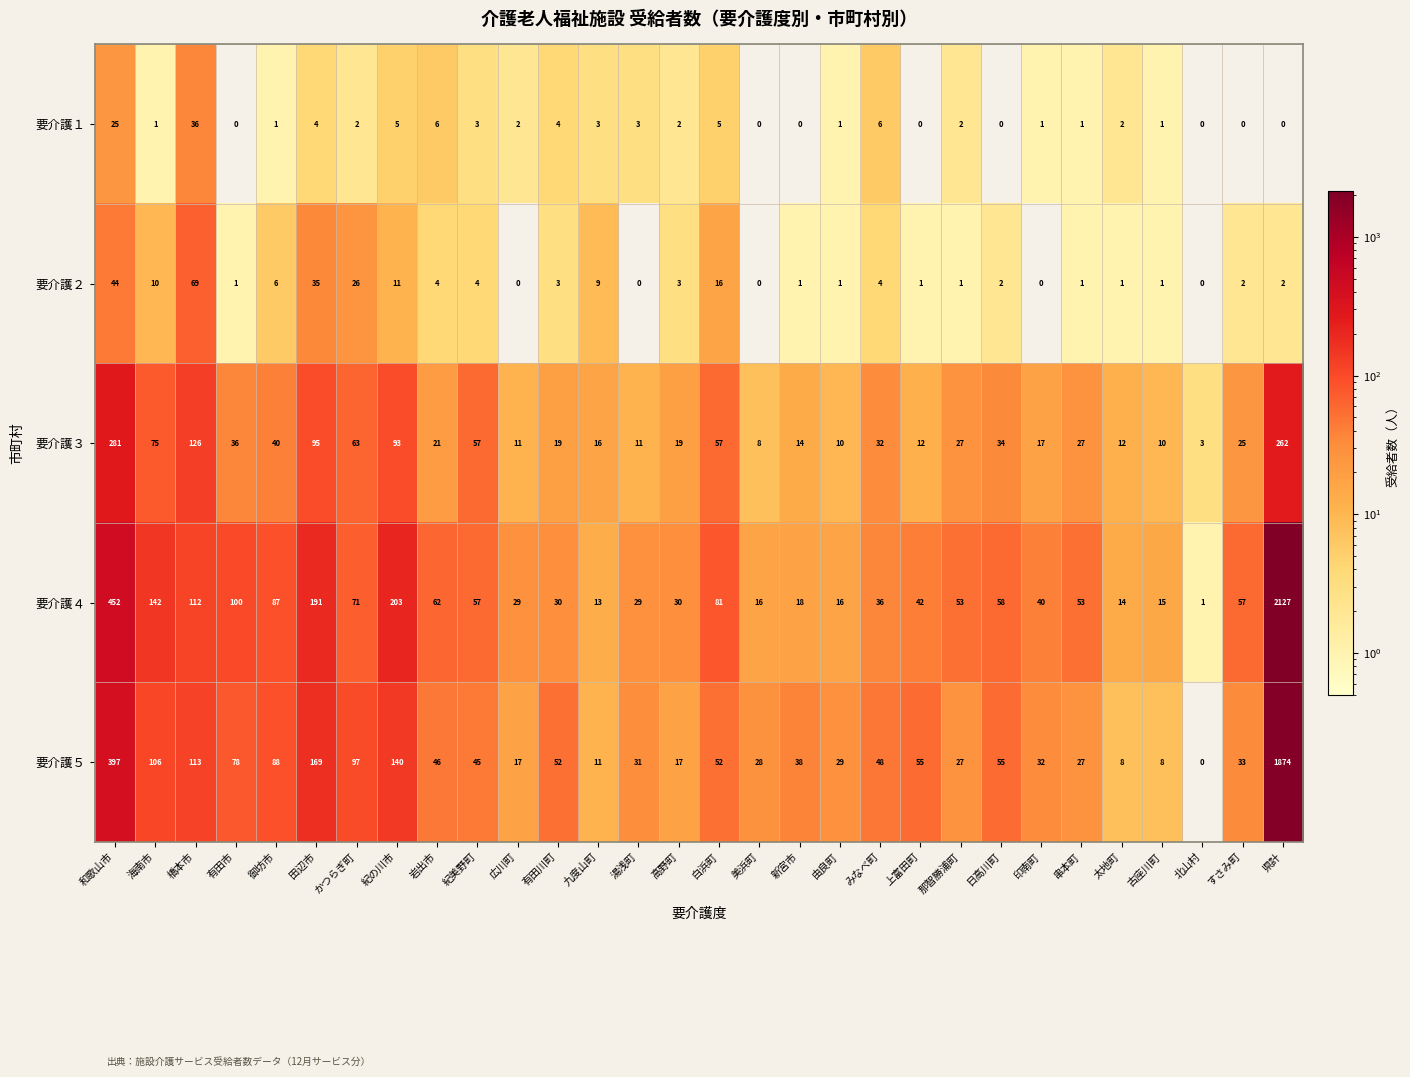

What is the sum of all 要介護１ values?

116